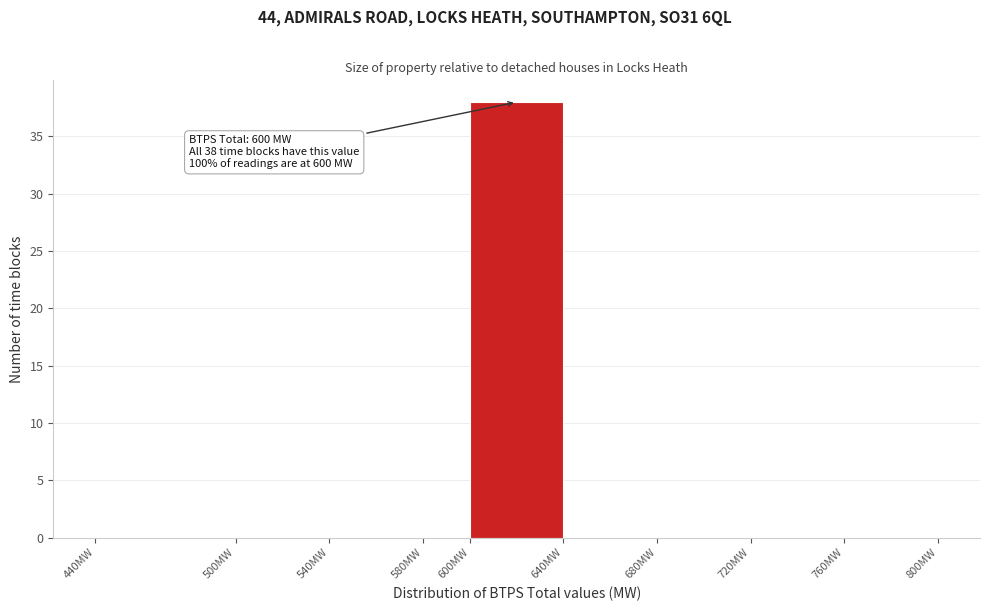

Which range on the x-axis has the tallest bar?

600 to 640